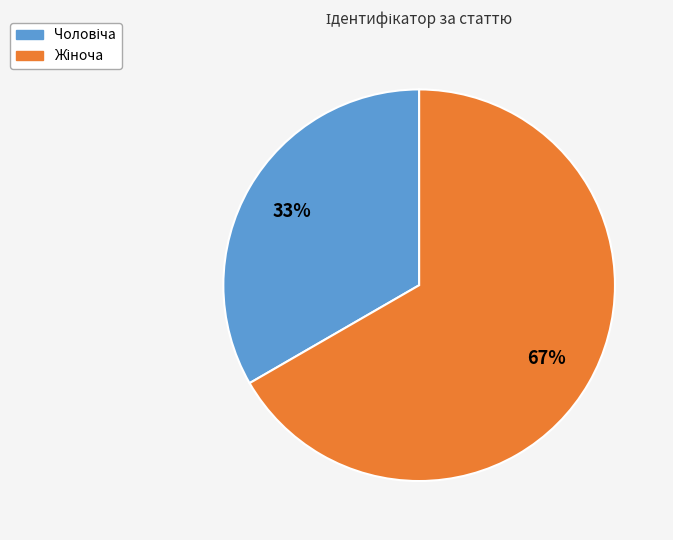

Is there a majority slice in this chart?

Yes